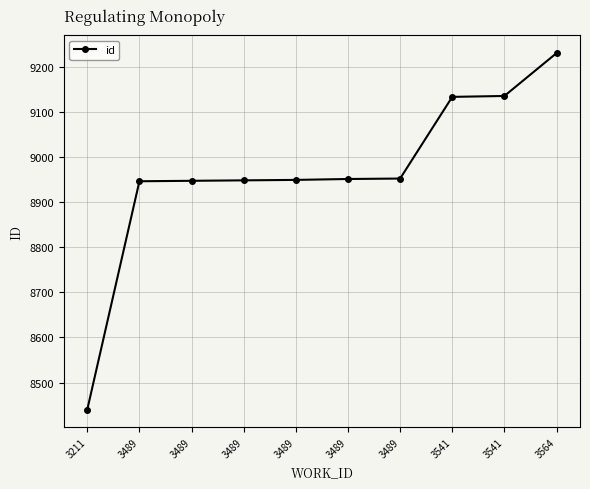

How many lines are shown in the chart?

1